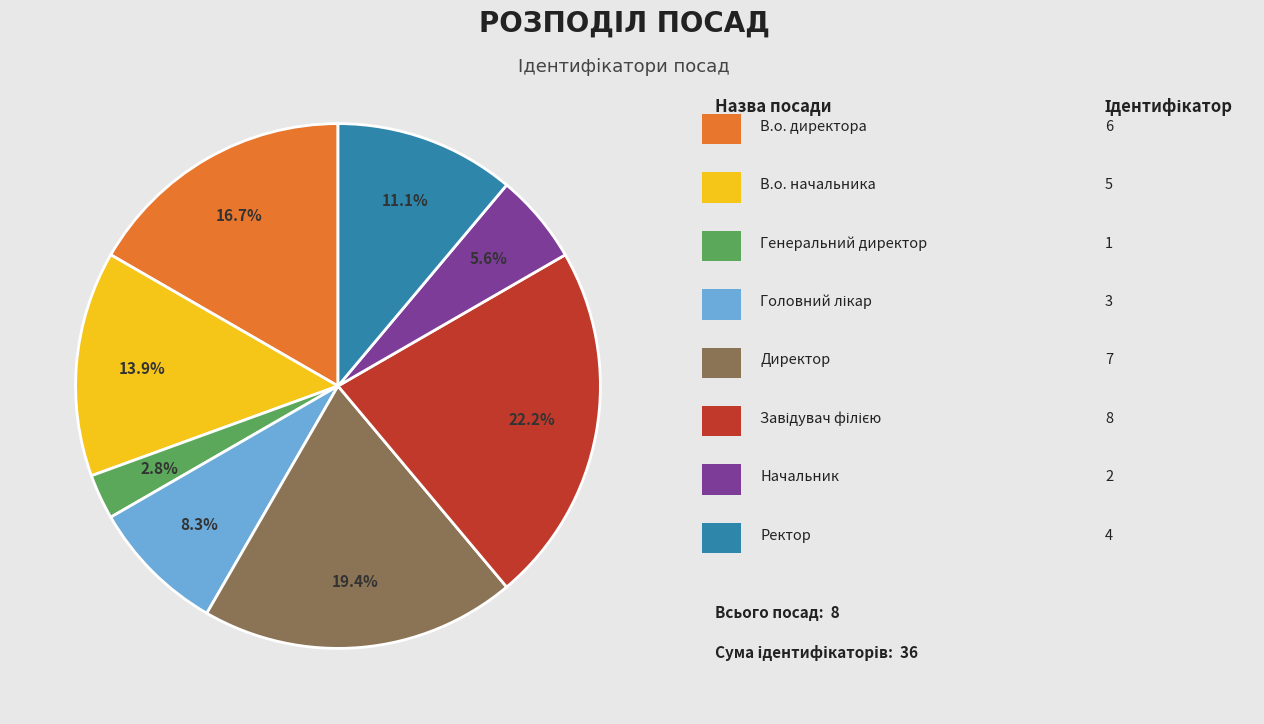

Does any single category account for the majority?

No